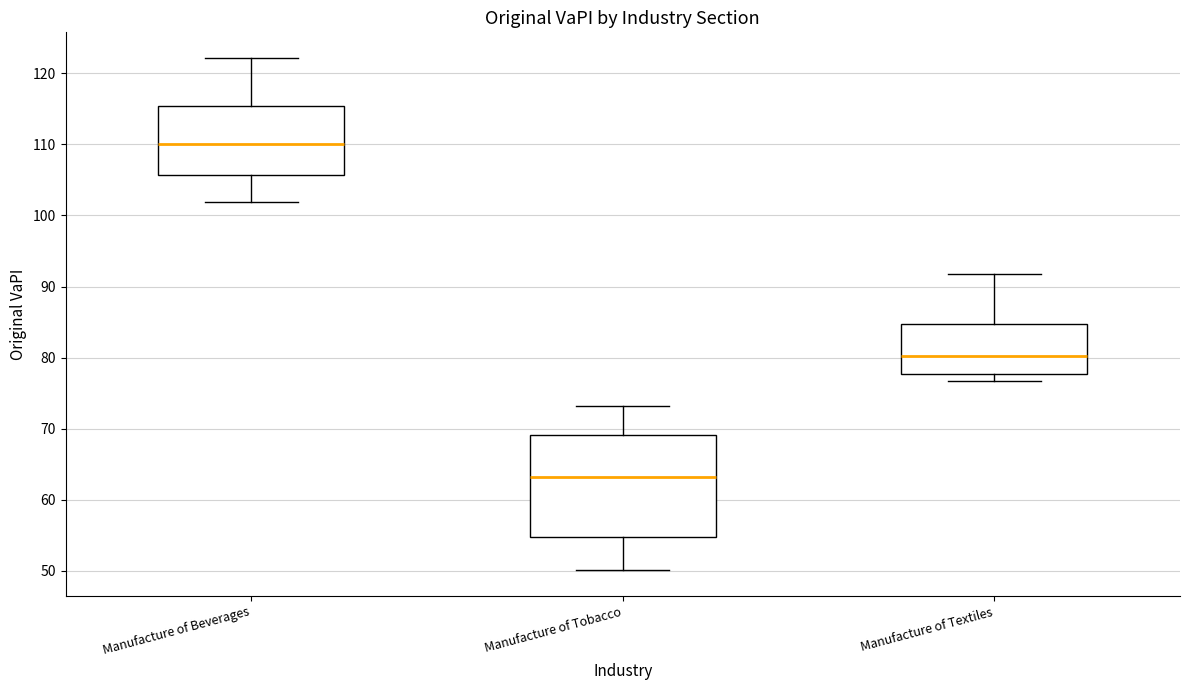

Reading left to right, read every box against the y-axis: the position of its median line, the range the box covers, and the ends of its whiskers. The values are not printed on the chart, so give them approximately, as read against the axis.

Manufacture of Beverages: median 110, box 106 to 115, whiskers 102 to 122
Manufacture of Tobacco: median 63, box 55 to 69, whiskers 50 to 73
Manufacture of Textiles: median 80, box 78 to 85, whiskers 77 to 92